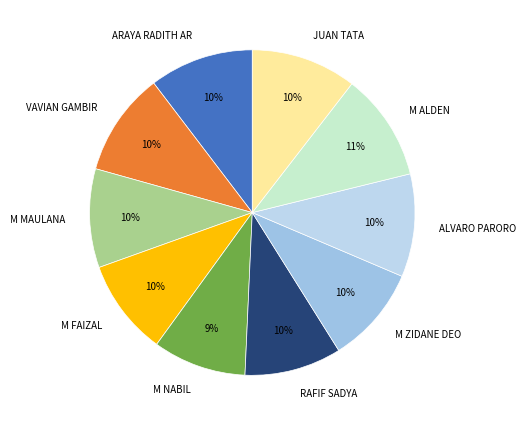

To the nearest percent, what is the average slice percentage?

10%